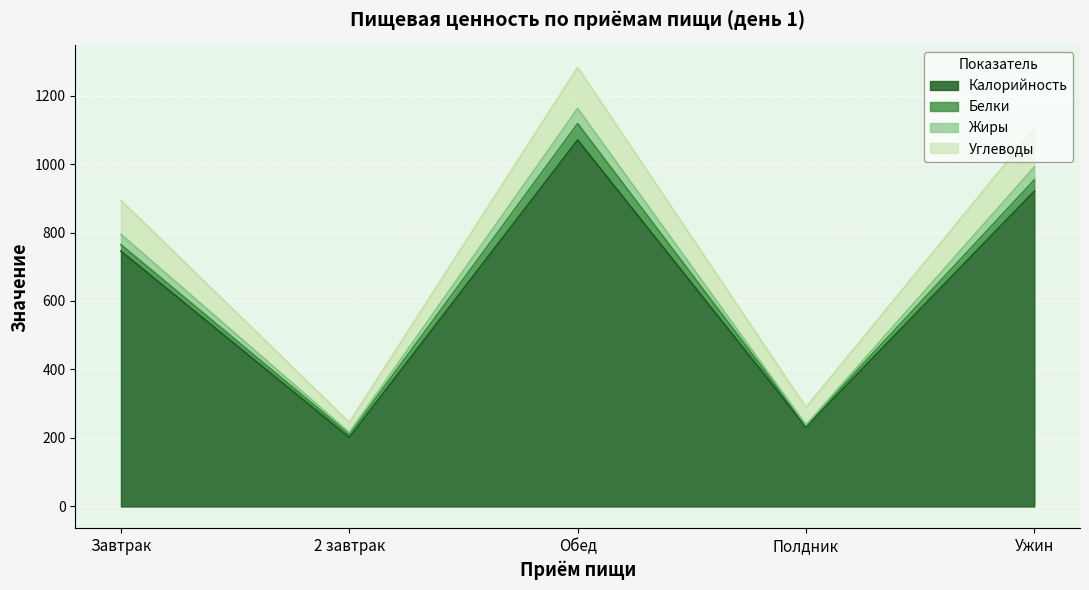

Which category has the lowest value across all series?

2 завтрак